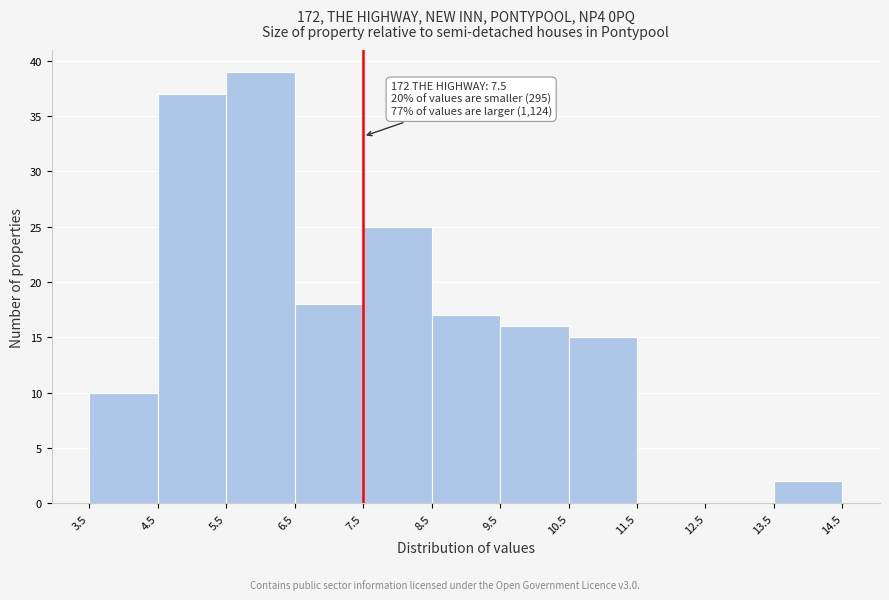

Over which range of the x-axis is the bar tallest?

5.5 to 6.5